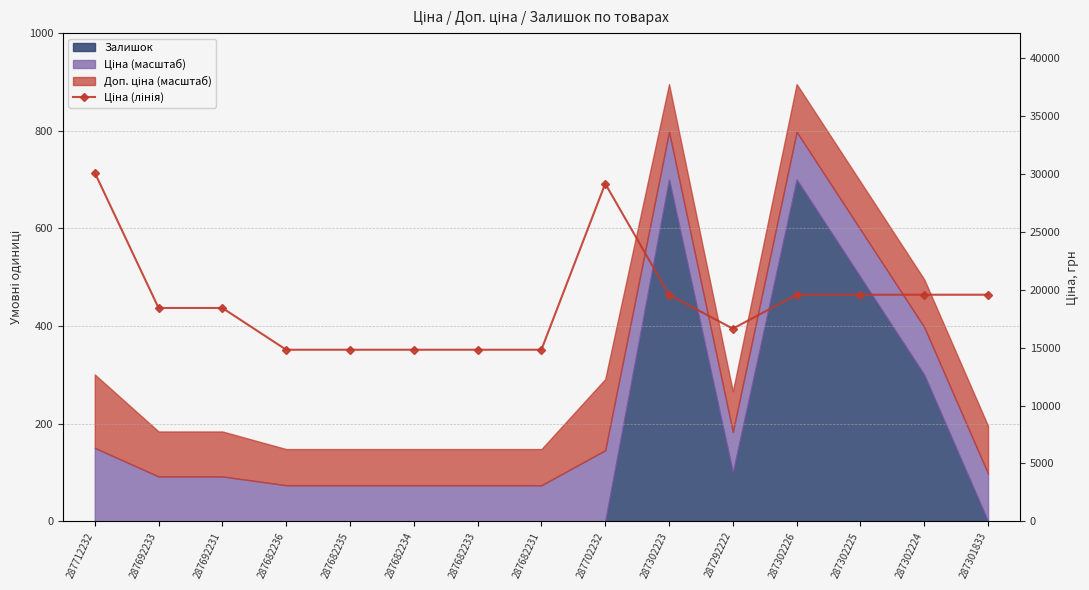

How many points are lower than both their immediate neighbors (excluding endpoints)?

1